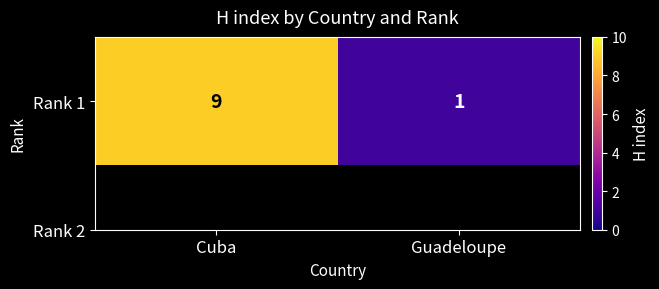

List the labels in order of value, largest first.

Cuba, Guadeloupe